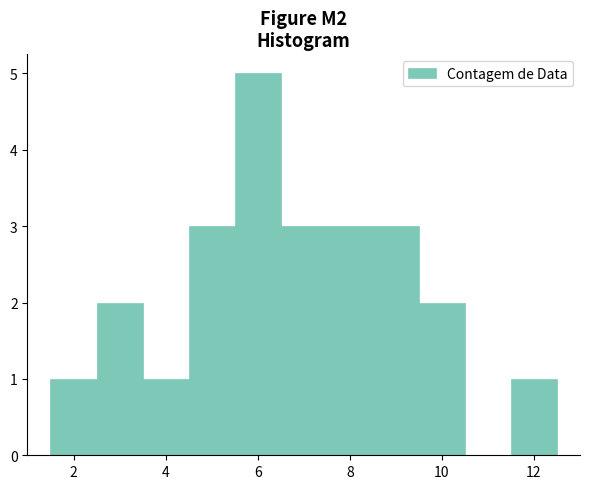

How tall is the bar that spans 5.5 to 6.5 on the x-axis? Neither the bar edges nor the heights are printed on the chart, so give them approximately, as read against the axes.

5